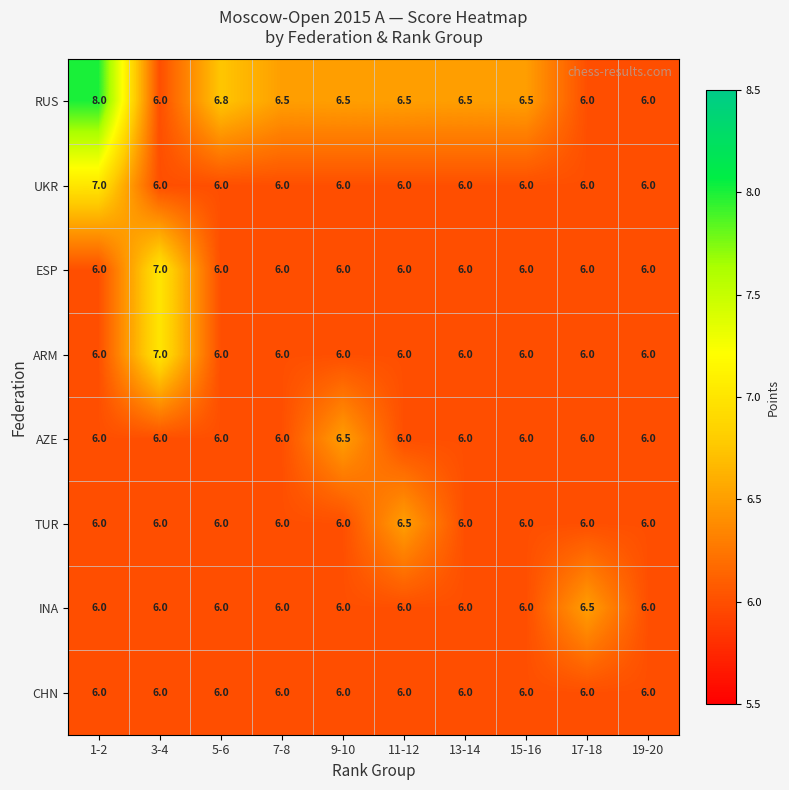

Which series has the widest spread of values?

RUS